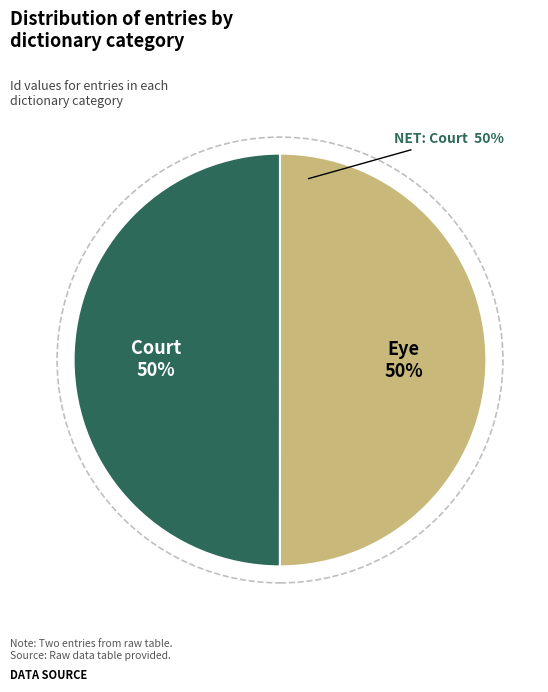

How many slices are in this pie chart?

2